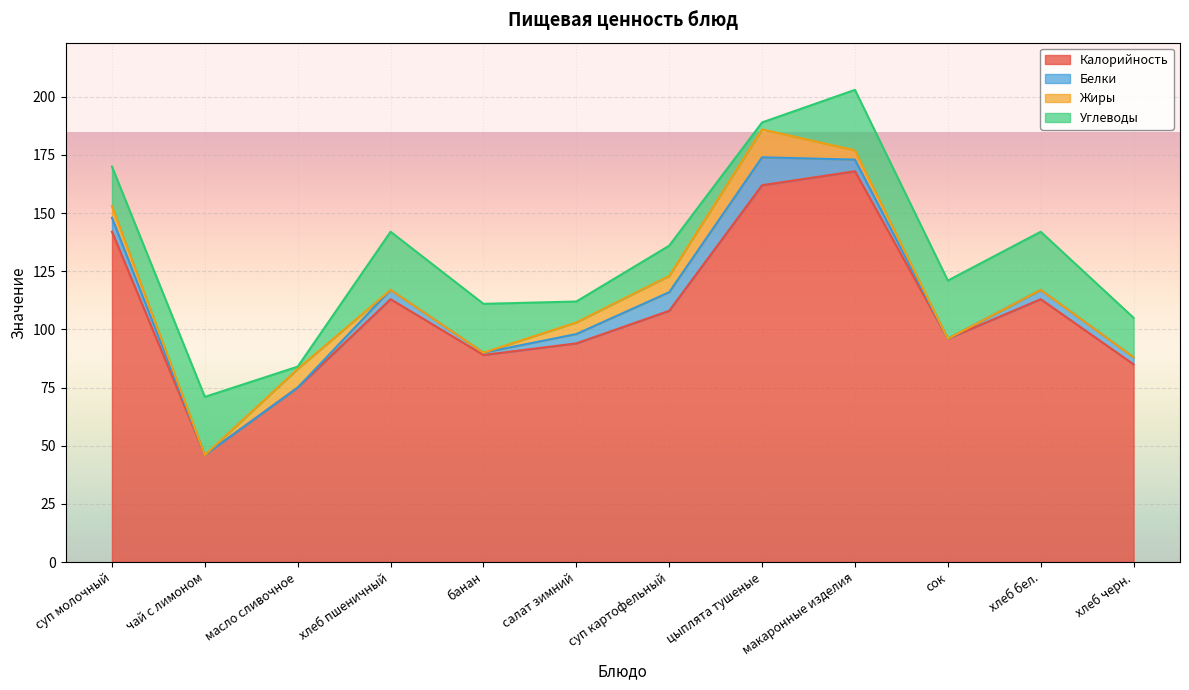

List the labels in order of Жиры value, largest first.

цыплята тушеные, масло сливочное, суп картофельный, суп молочный, салат зимний, макаронные изделия, чай с лимоном, хлеб пшеничный, банан, сок, хлеб бел., хлеб черн.